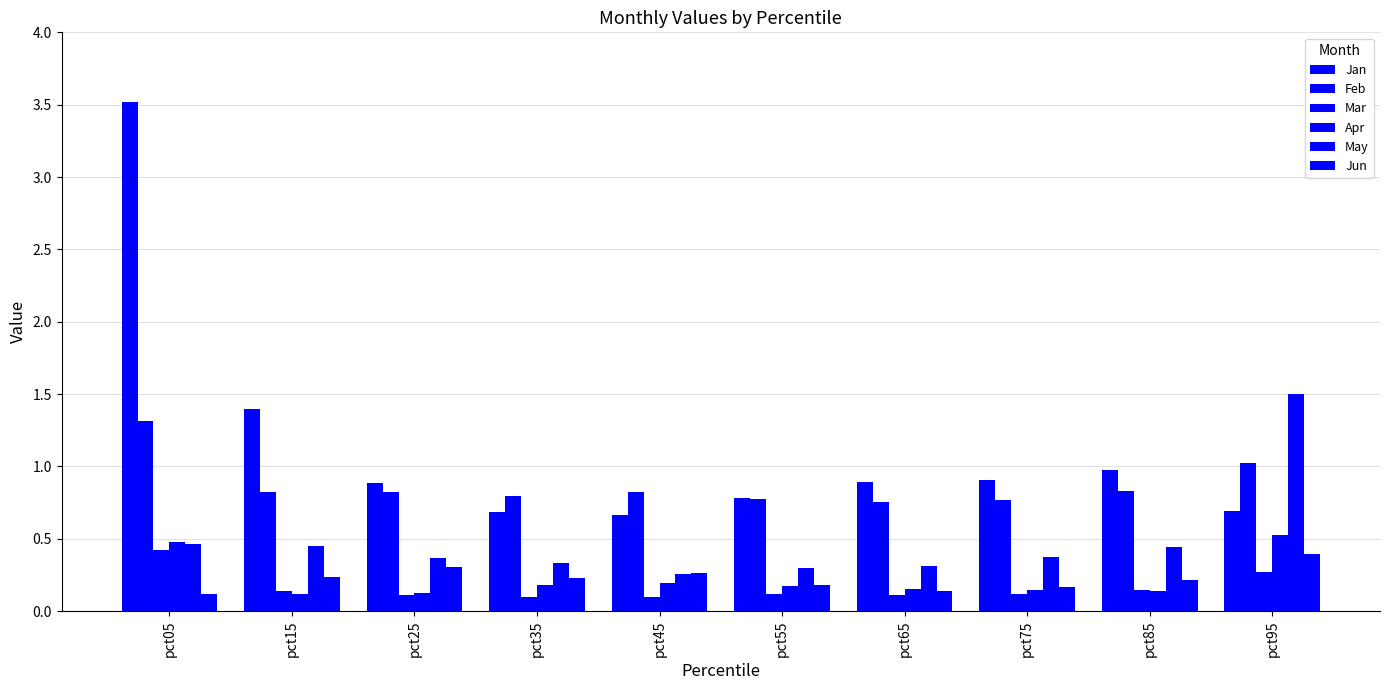

What is the highest value of the Jun series?

0.4